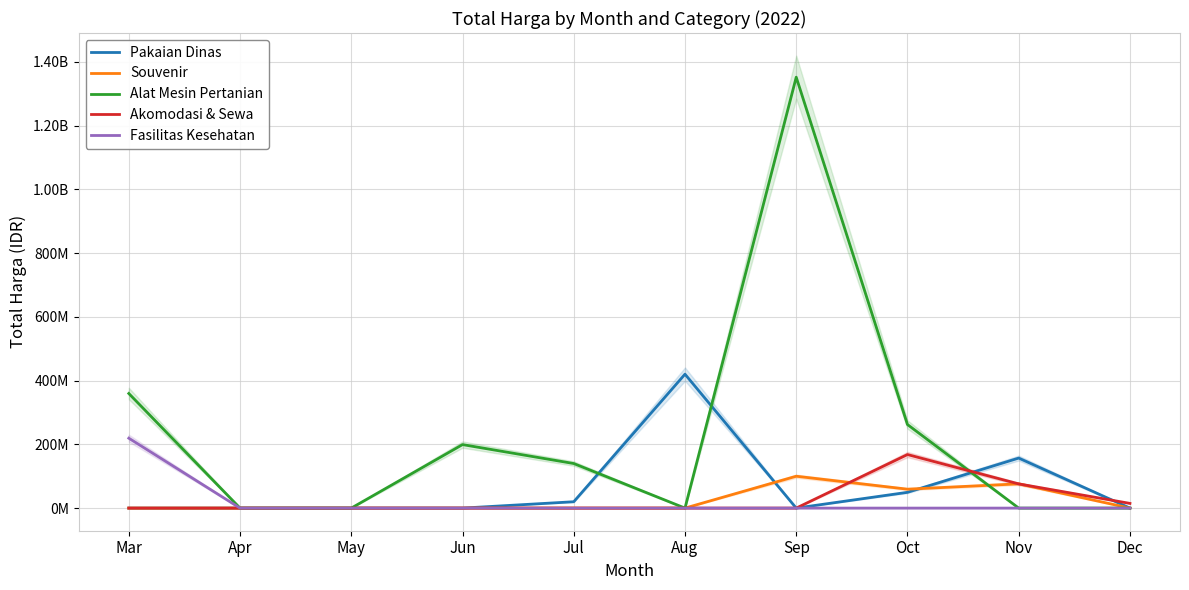

True or false: Souvenir and Fasilitas Kesehatan cross at least once.

False